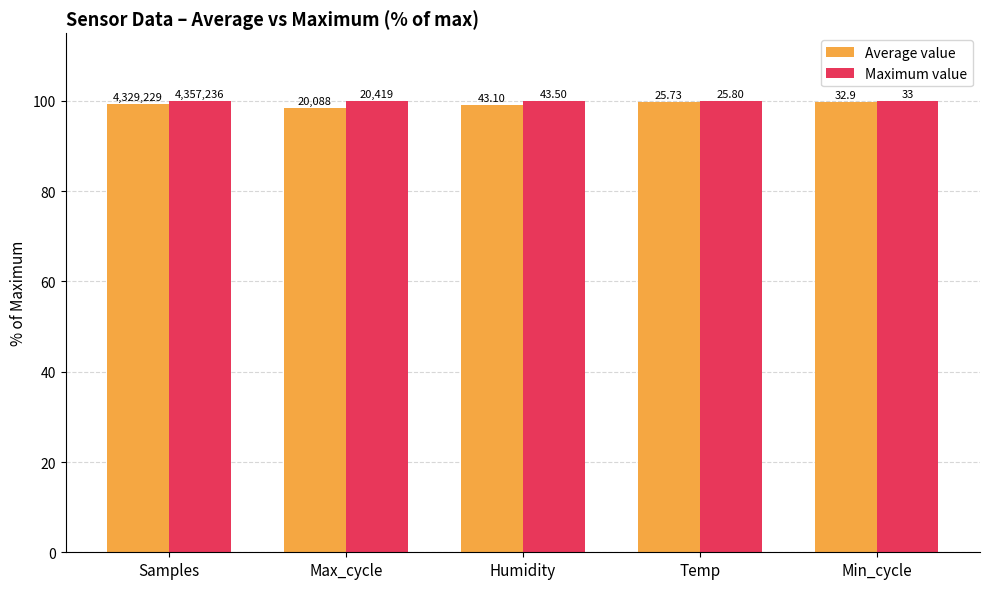

The Maximum value series shows 155.6 at Min_cycle. True or false?

False